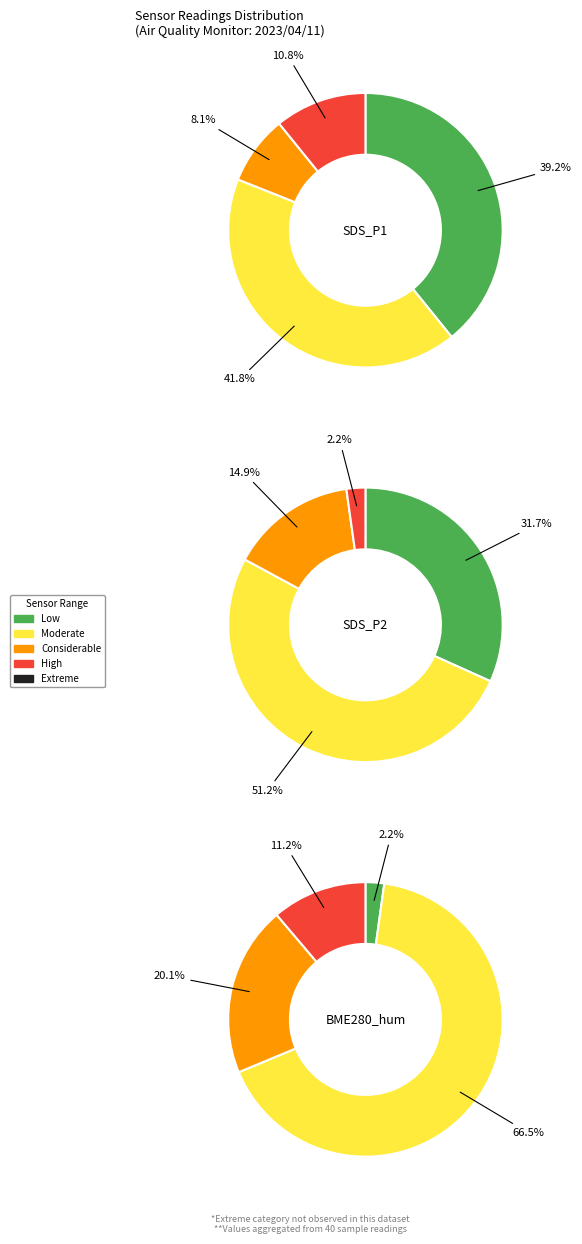

Is there a majority slice in this chart?

No